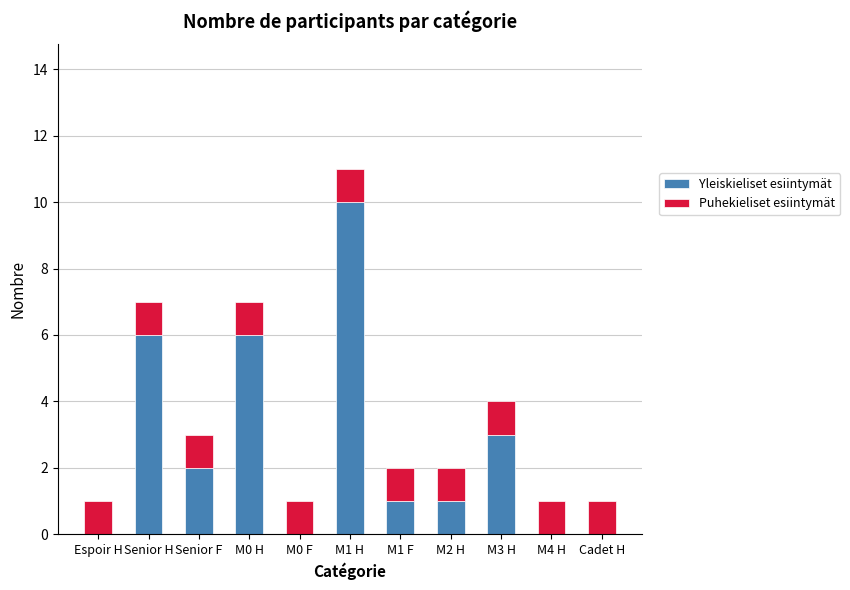

At which label does Yleiskieliset esiintymät first exceed 1?

Senior H